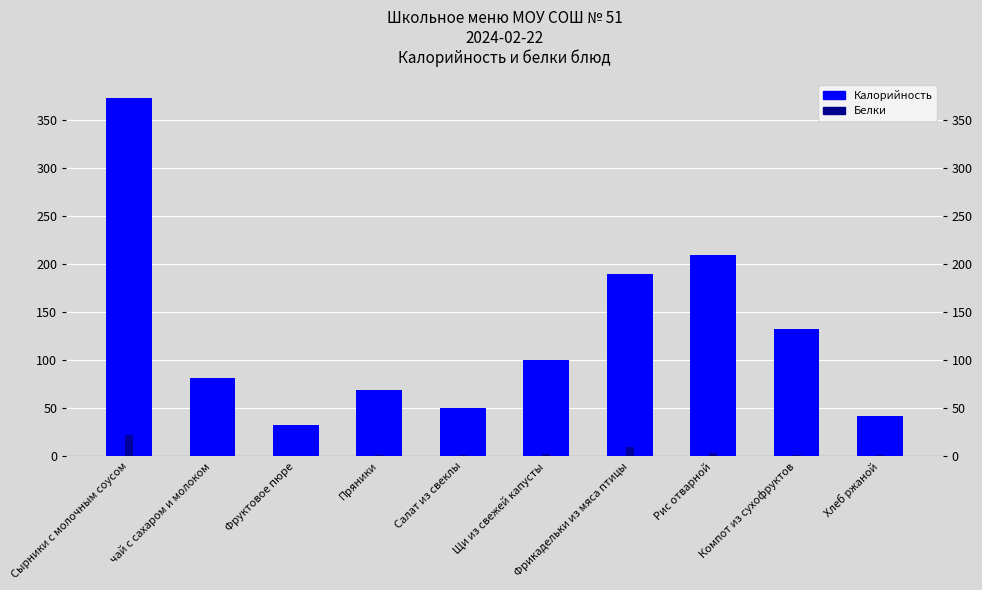

What is the label of the 2nd bar from the left?

чай с сахаром и молоком